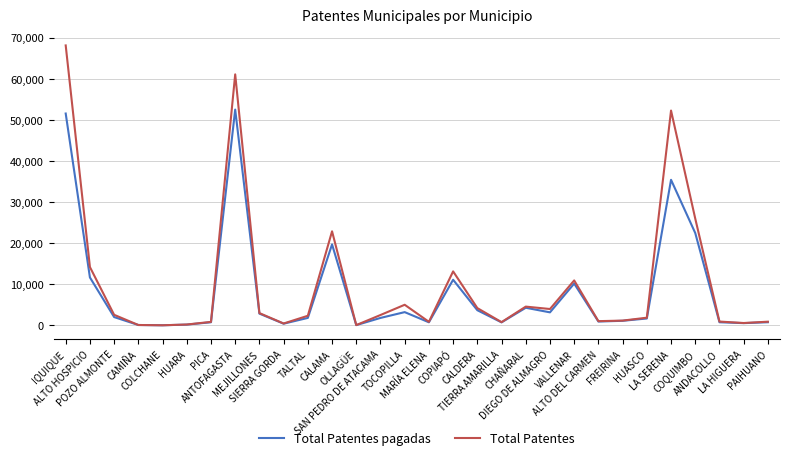

What is the greatest value displayed?

68141